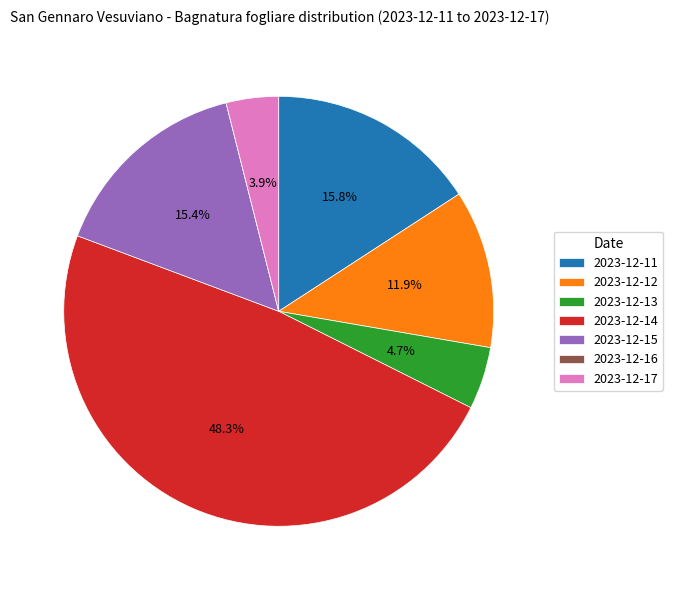

Is it true that 2023-12-12 is 23% of the pie?

False